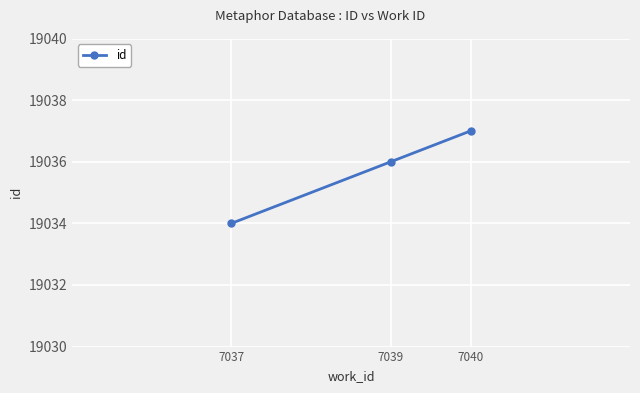

How many data points are less than 19036?

1